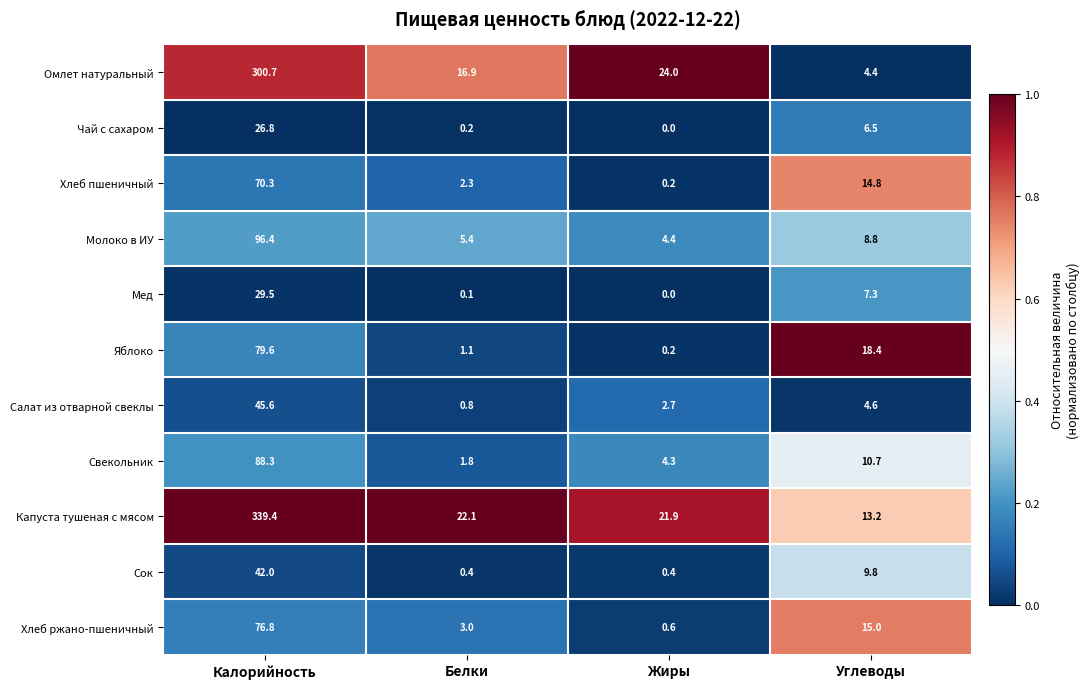

What is the sum of all Омлет натуральный values?

346.0